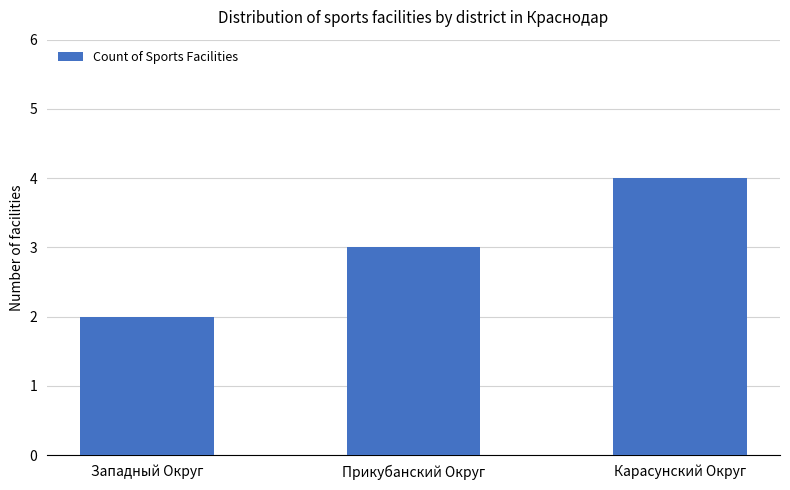

What is the sum of all values?

9